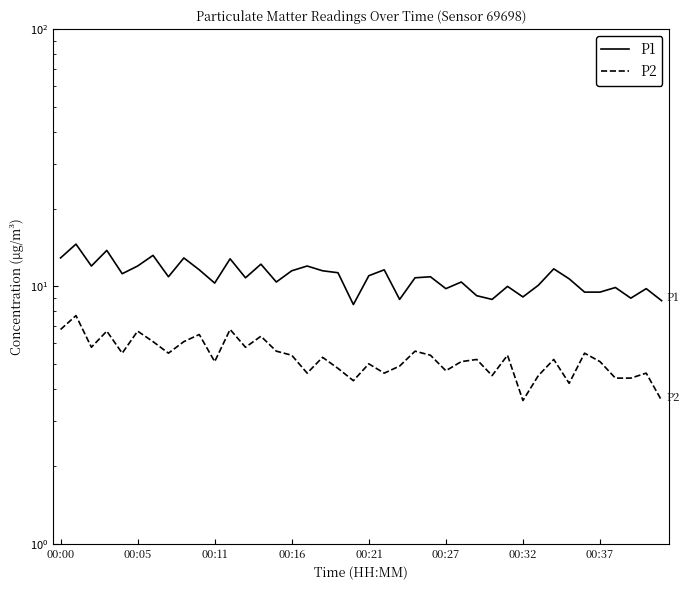

The P2 series shows 4.2 at 33. True or false?

True